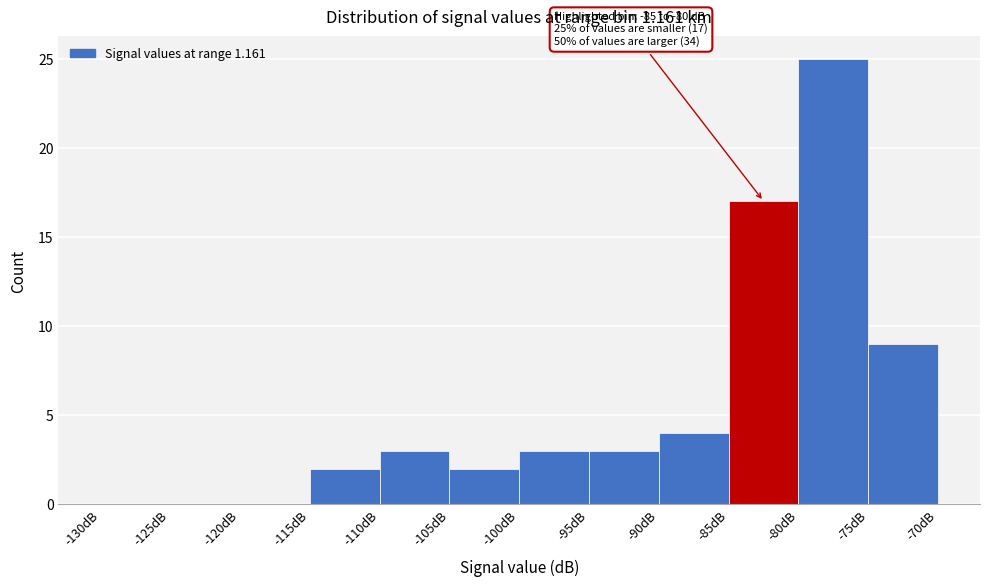

Which range on the x-axis has the tallest bar?

-80 to -75